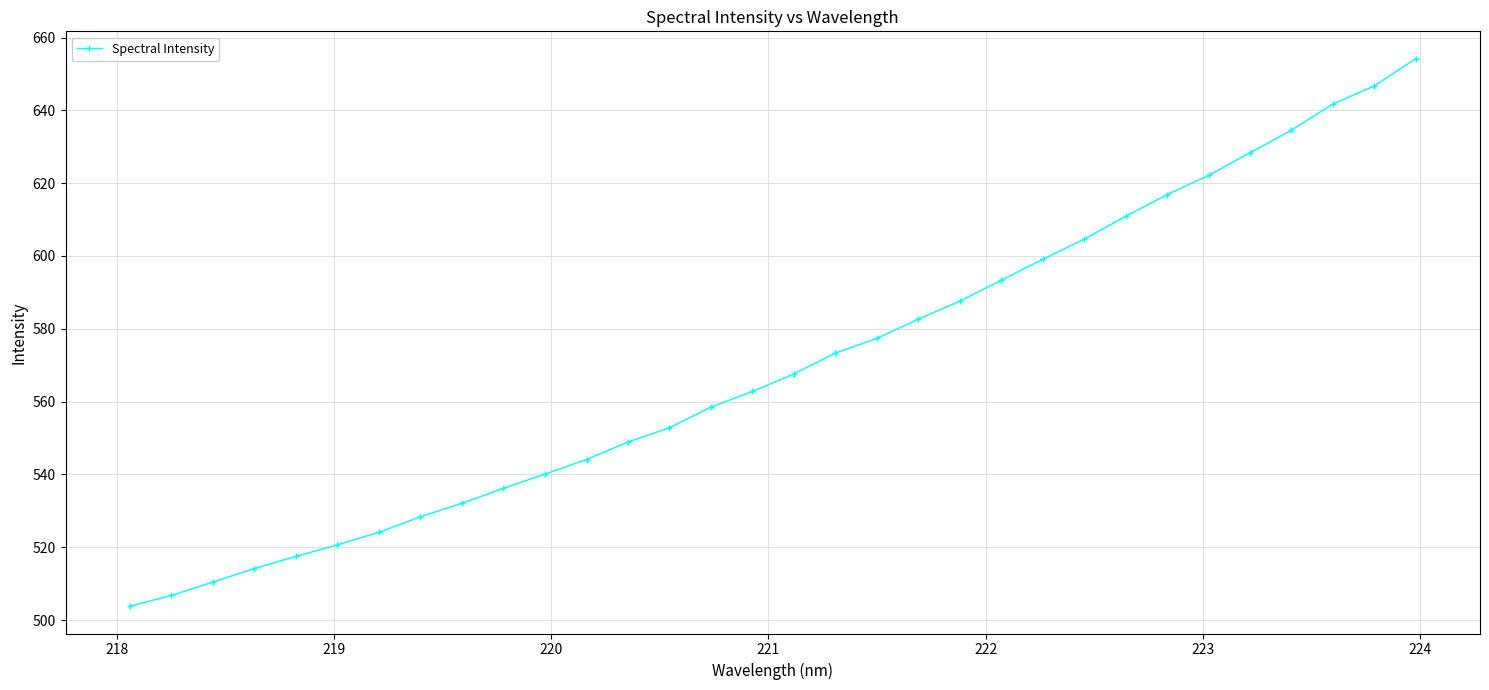

What is the difference between the maximum and minimum values?

150.4